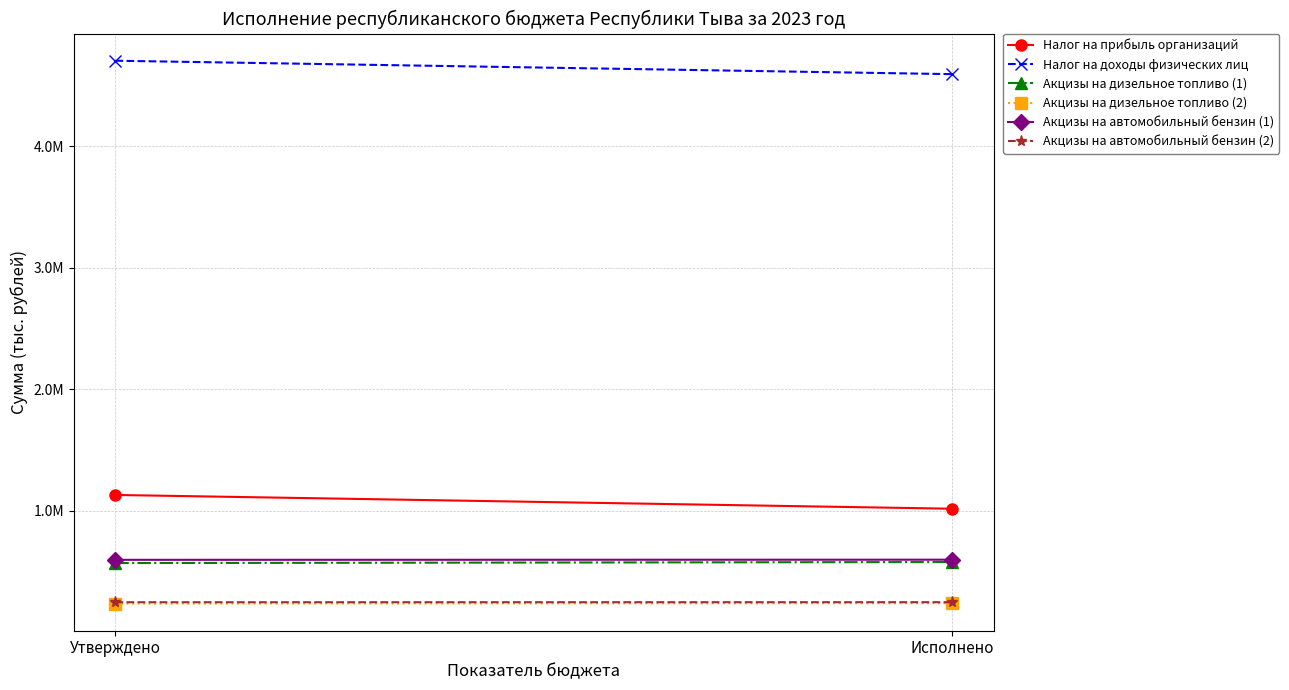

Which has a higher value, Утверждено or Исполнено?

Утверждено